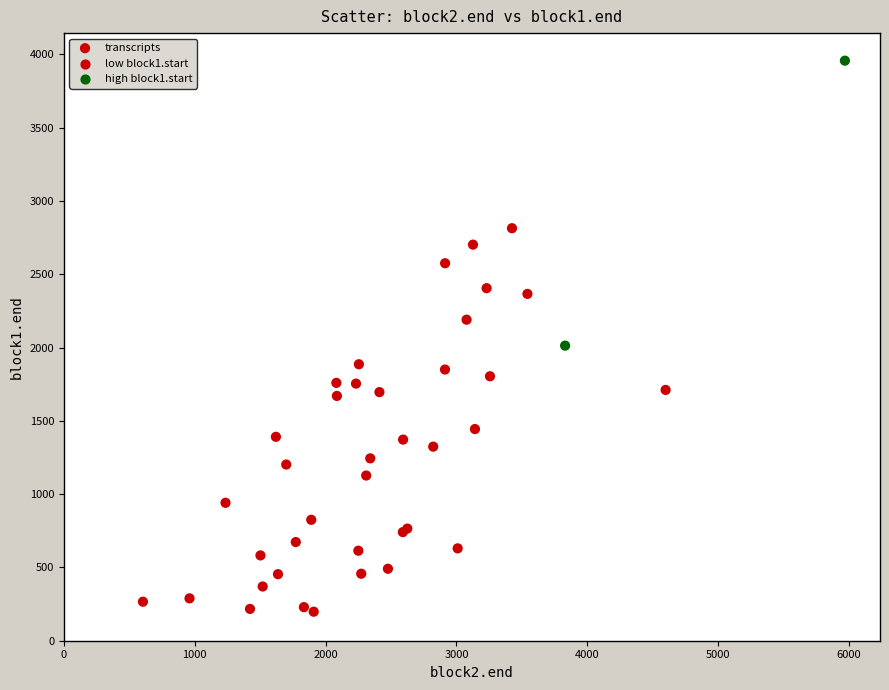

What Y value in the scatter plot is closest to 2077?

2013